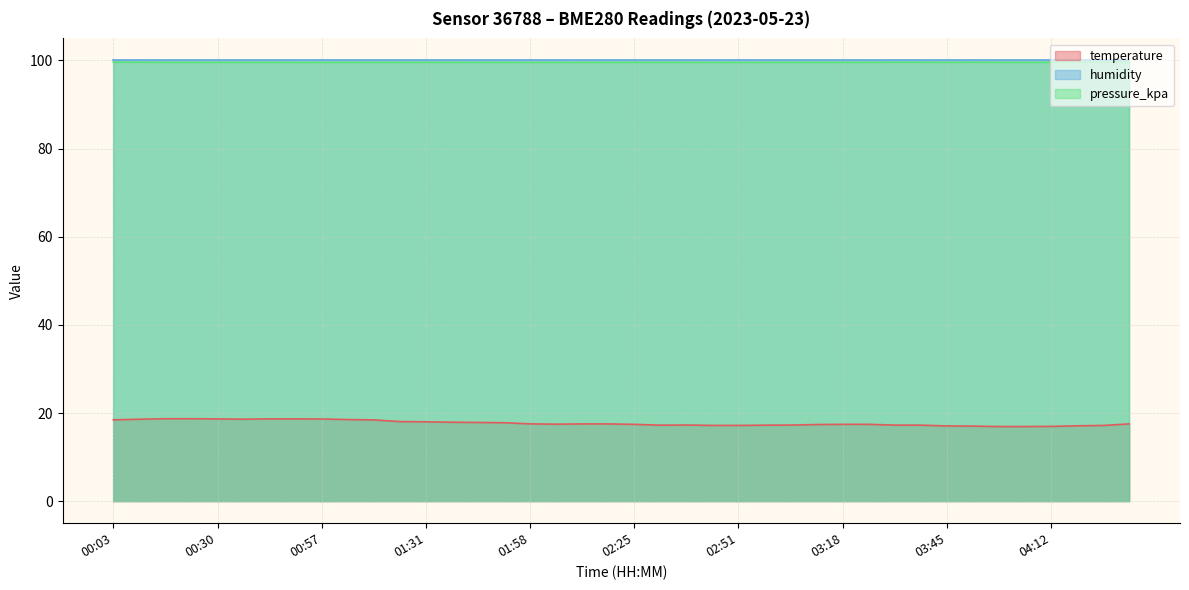

Does the chart display data point markers on the line(s)?

No